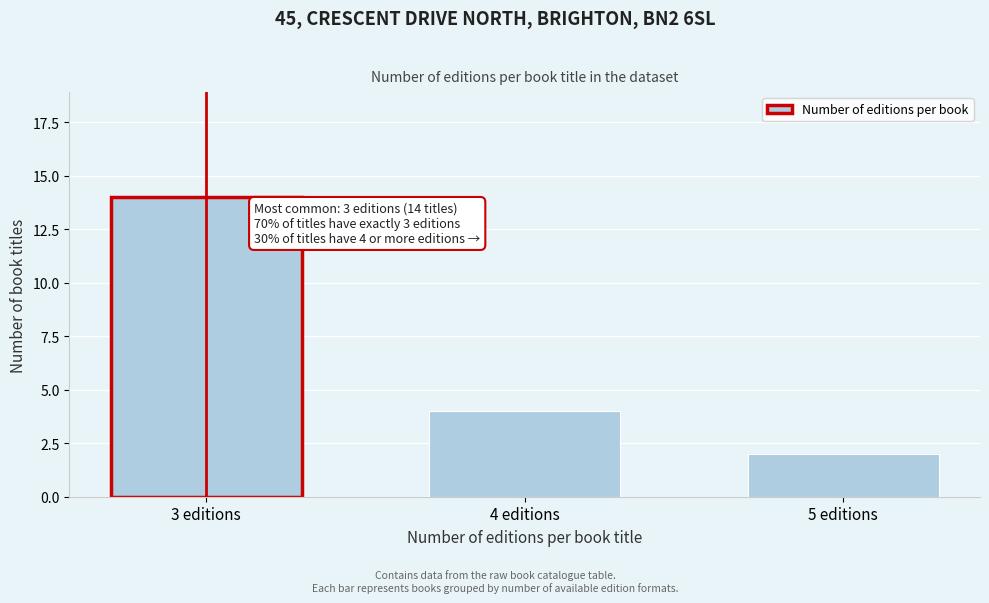

Reading left to right, what are all the values shown in this chart?

14	4	2